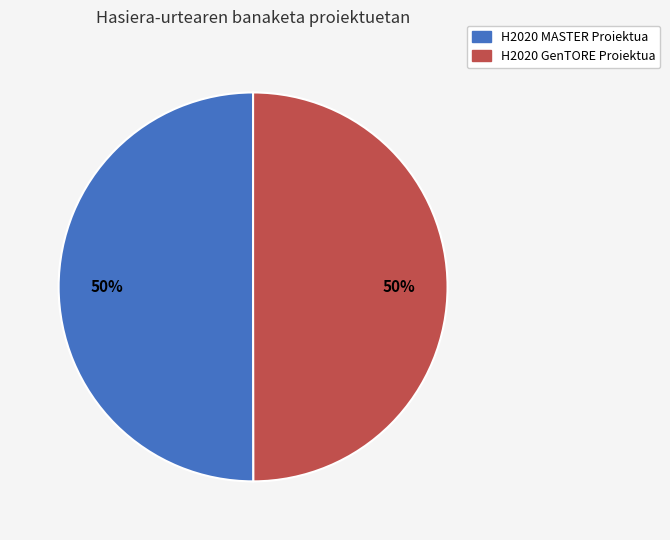

Is it true that H2020 MASTER Proiektua is 43% of the pie?

False